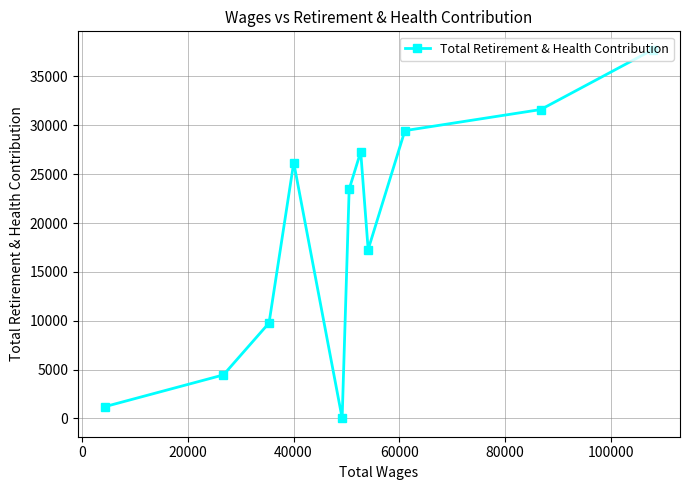

What is the sum of all values?

208483